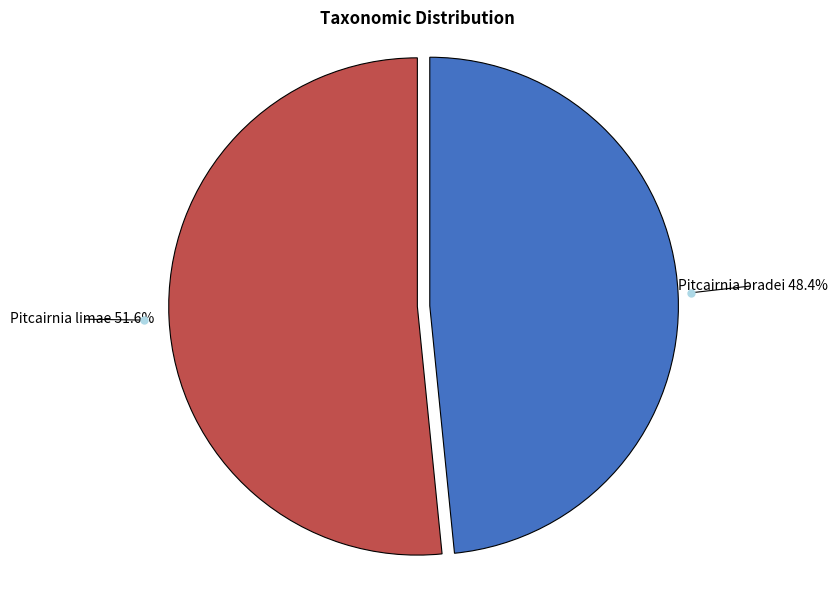

Is there a majority slice in this chart?

Yes